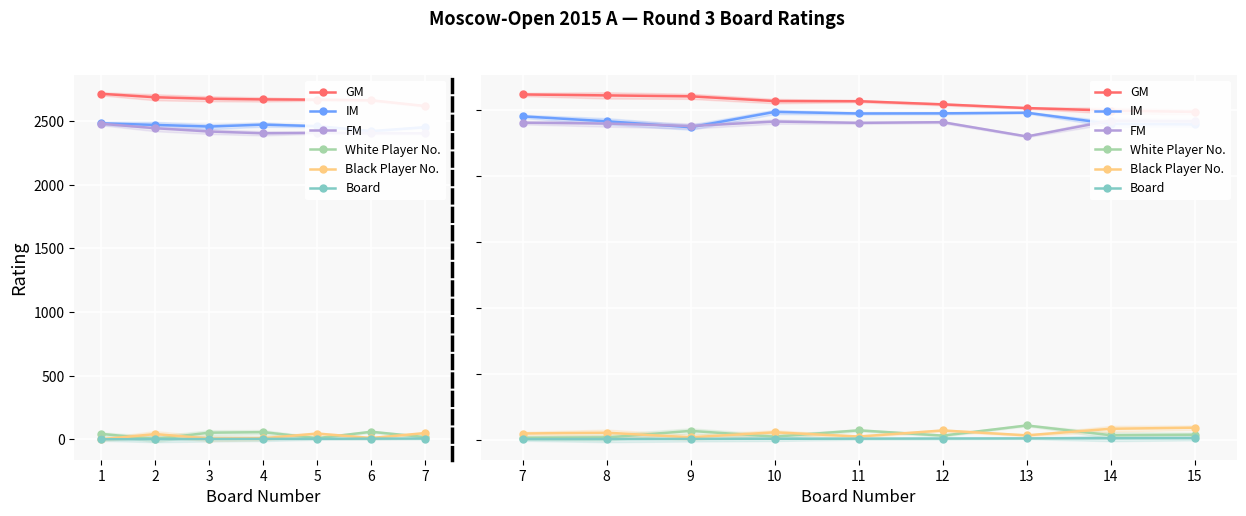

What is the sum of all White Player No. values?

431